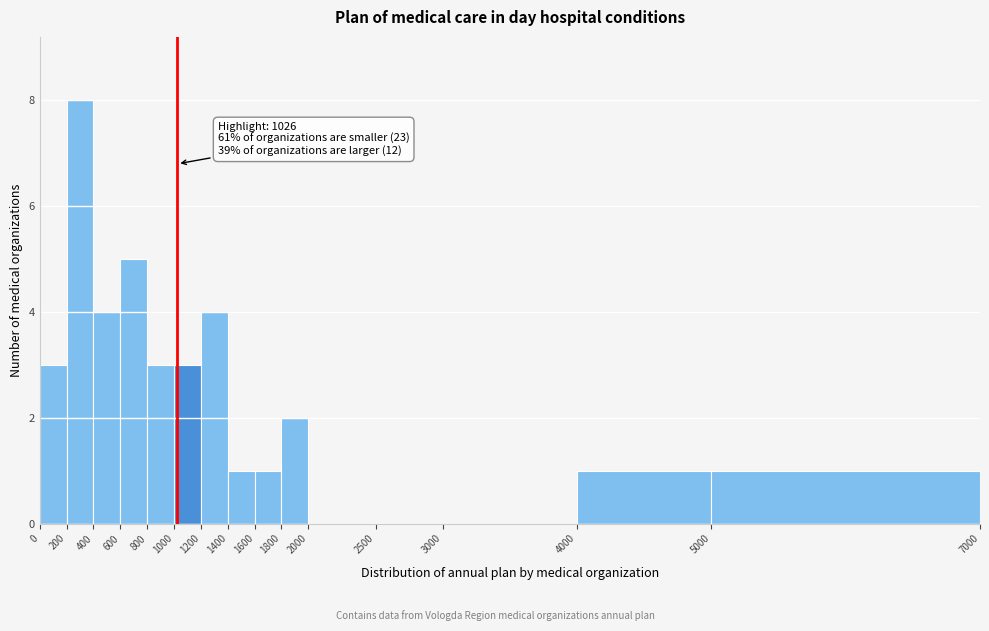

Which range on the x-axis has the tallest bar?

200 to 400